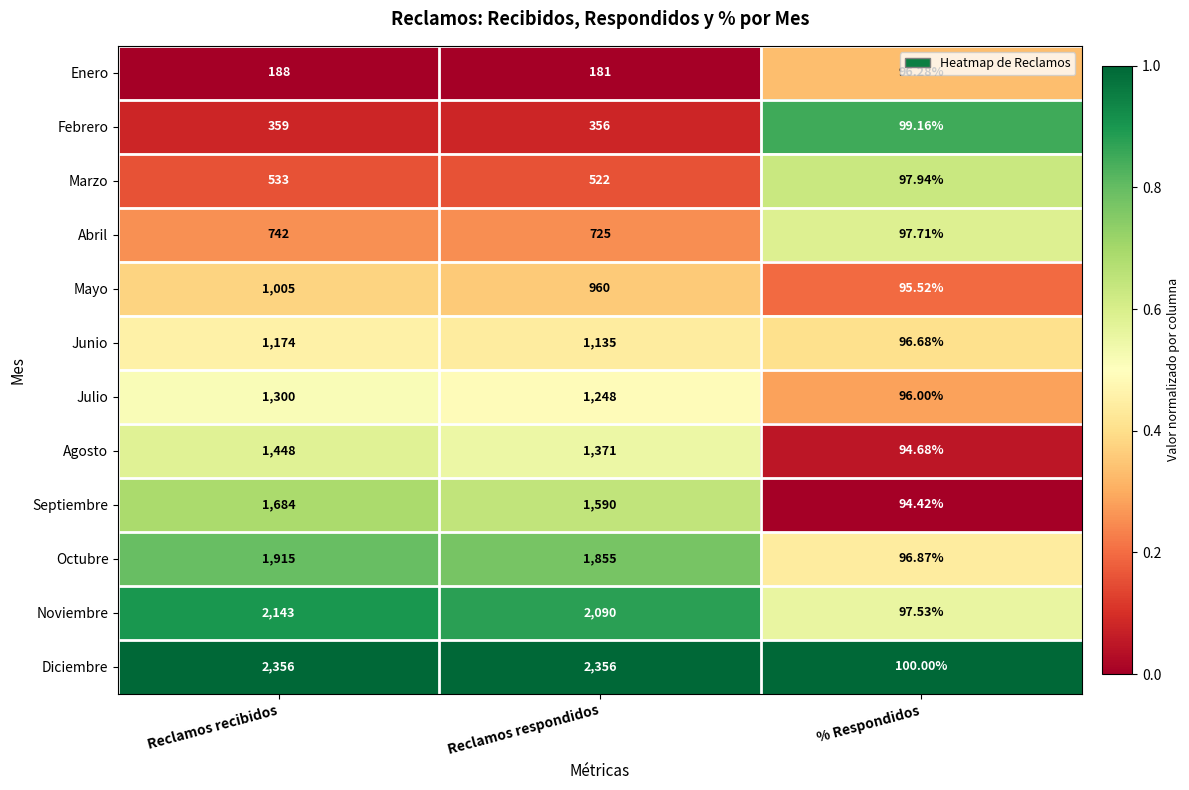

Between Reclamos recibidos and % Respondidos, which series saw the biggest shift?

Diciembre